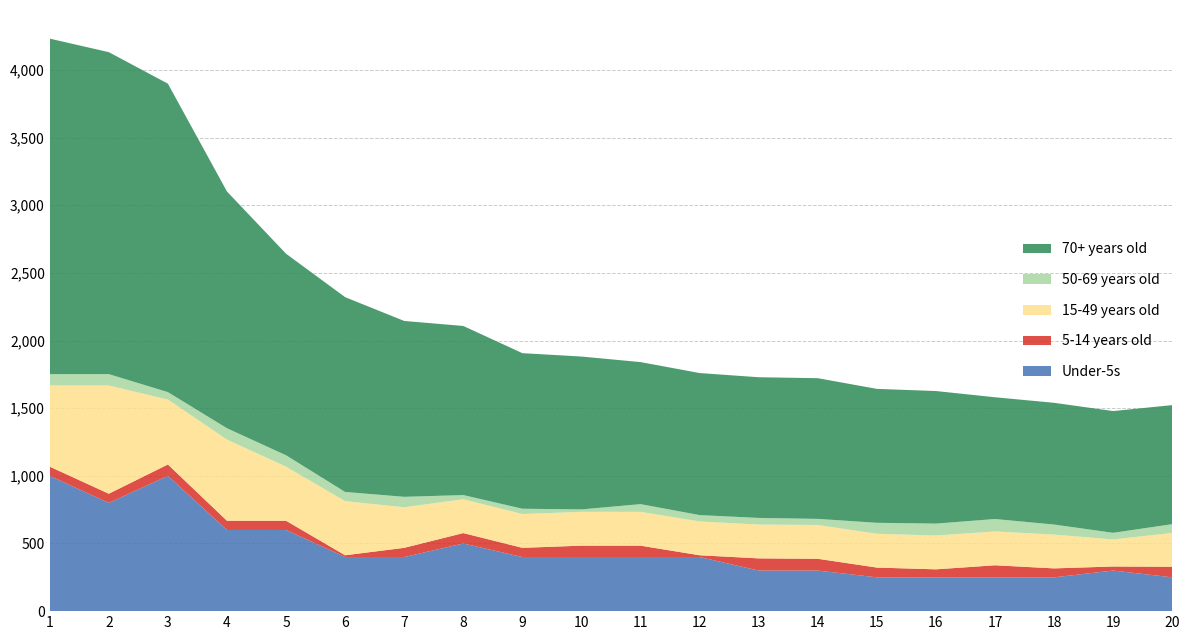

Reading left to right, transcribe all the data shown in this chart.

Under-5s: 1000	800	1000	600	600	400	400	500	400	400	400	400	300	300	250	250	250	250	300	250
5-14 years old: 68	68	84	68	68	13	68	77	68	84	84	13	90	87	72	59	89	66	30	78
15-49 years old: 600	800	480	600	400	400	300	250	250	250	250	250	250	250	250	250	250	250	200	250
50-69 years old: 84	84	55	84	84	68	77	31	39	18	57	47	49	45	81	88	92	74	49	65
70+ years old: 2480	2380	2280	1750	1490	1440	1300	1250	1150	1130	1050	1050	1040	1040	990	980	900	900	900	880